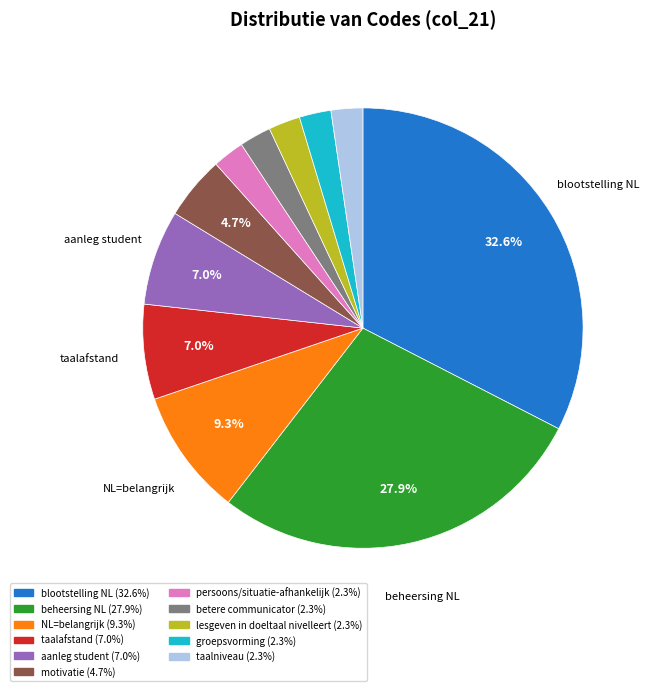

What is the ratio of the value at betere communicator to the value at aanleg student?

0.3